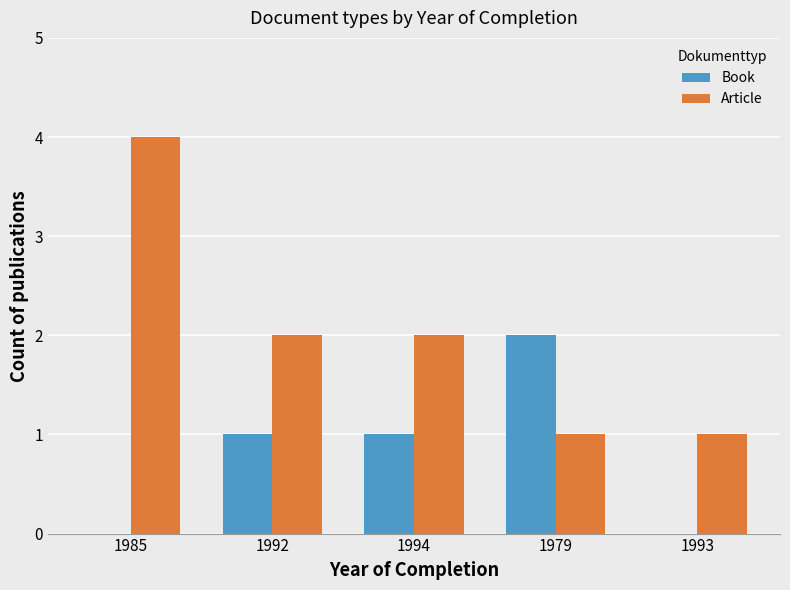

Which series changed the most between 1985 and 1992?

Article